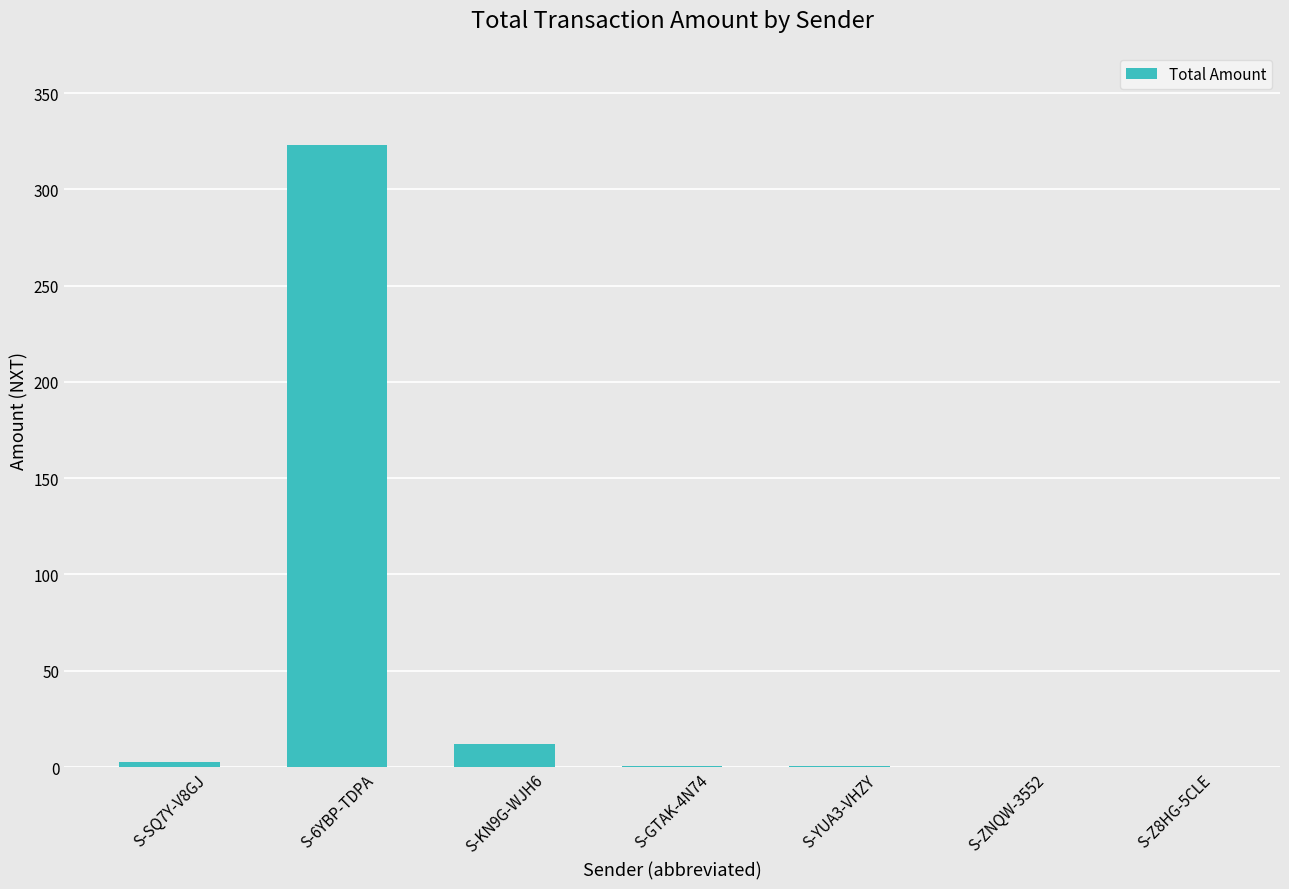

Is it true that the value at S-SQ7Y-V8GJ is 2.9?

True